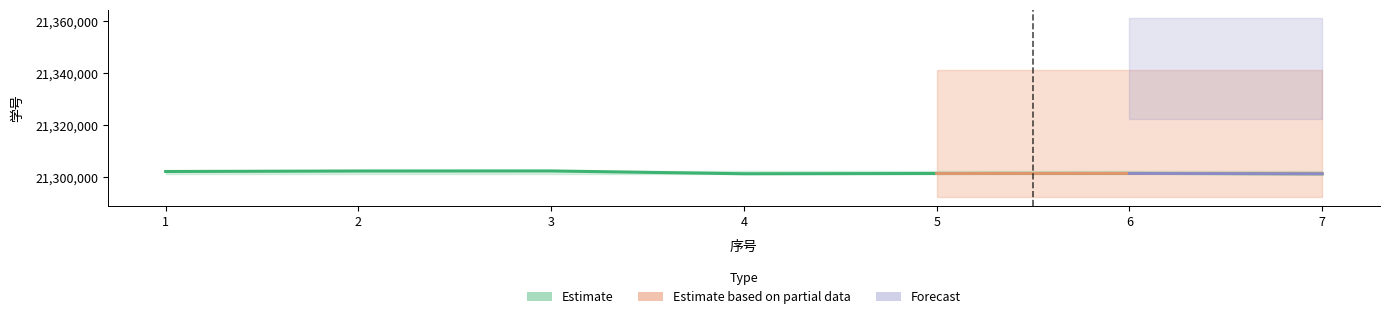

Reading left to right, extract all data points from this chart.

21302030	21302224	21302247	21301155	21301251	21301284	21301134